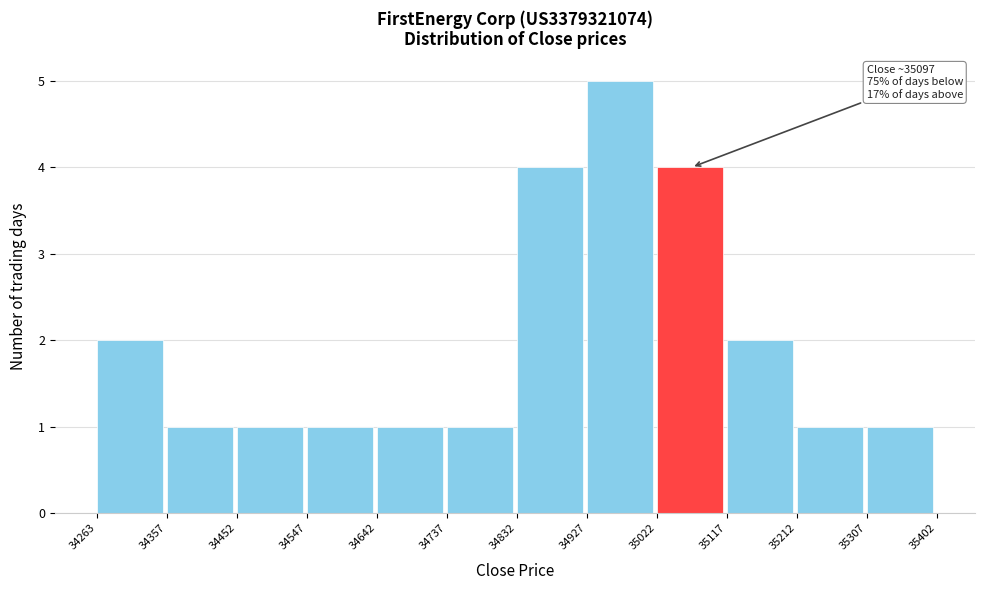

Over which range of the x-axis is the bar tallest?

34927 to 35022